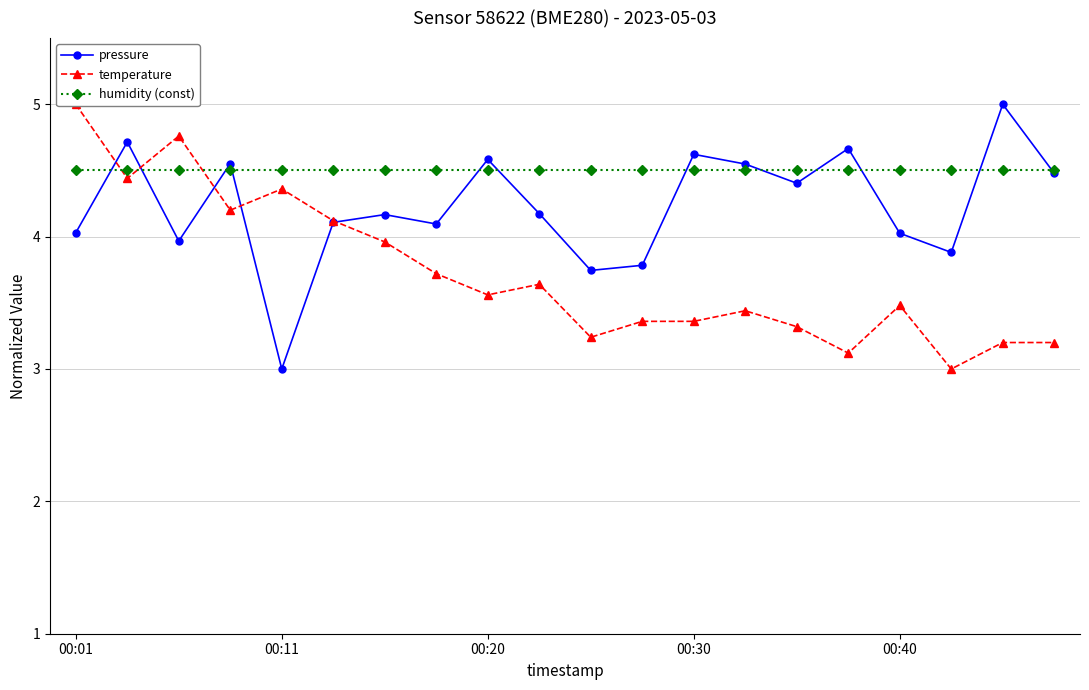

Rank the series by their average value, from highest to lowest.

humidity (const), pressure, temperature